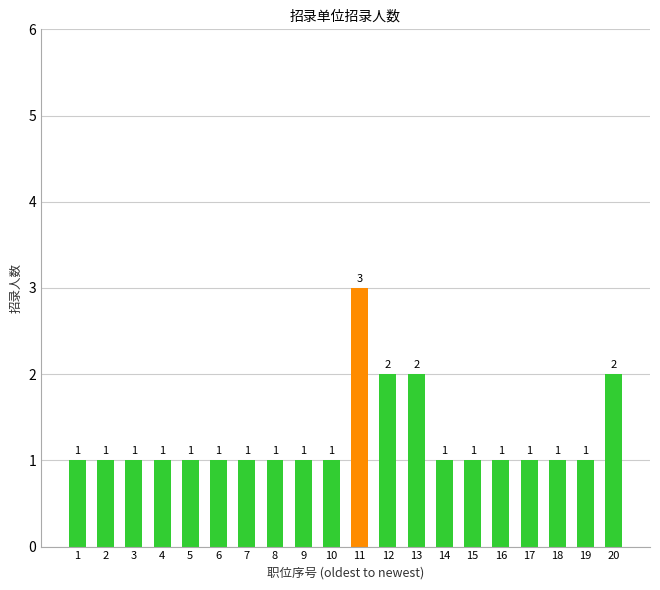

What is the greatest value displayed?

3